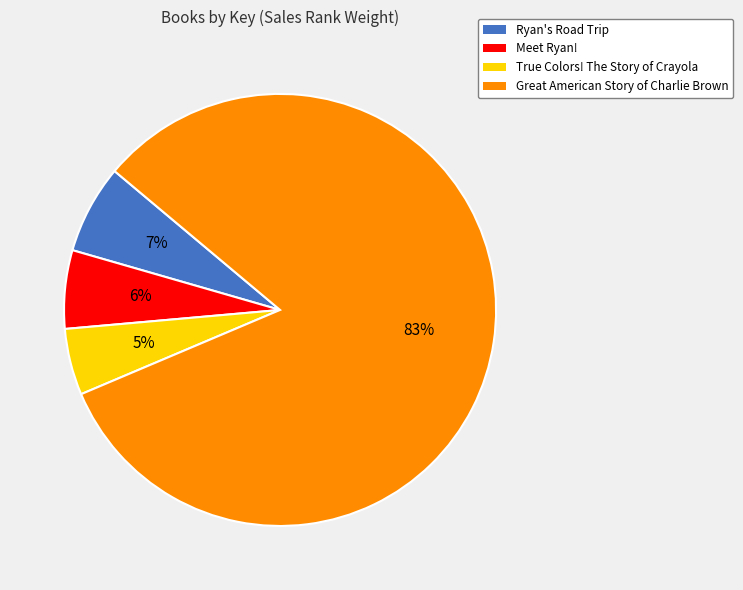

How many segments does this pie chart have?

4